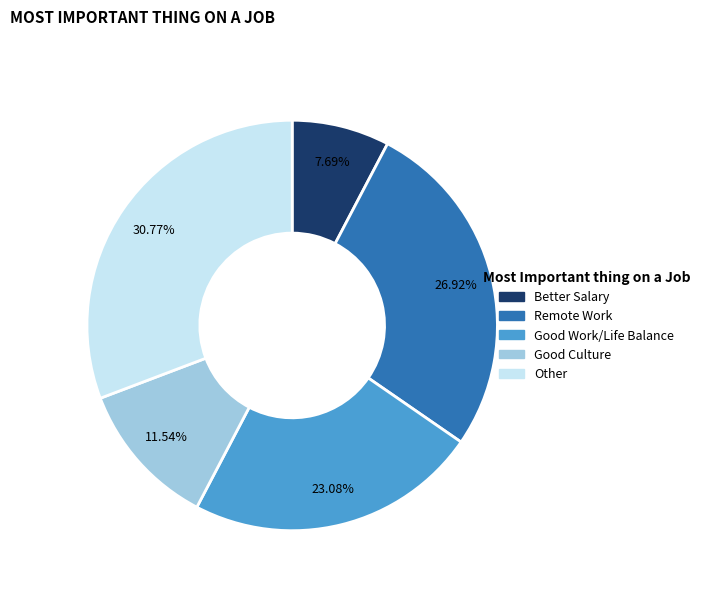

To the nearest percent, what is the average slice percentage?

20%